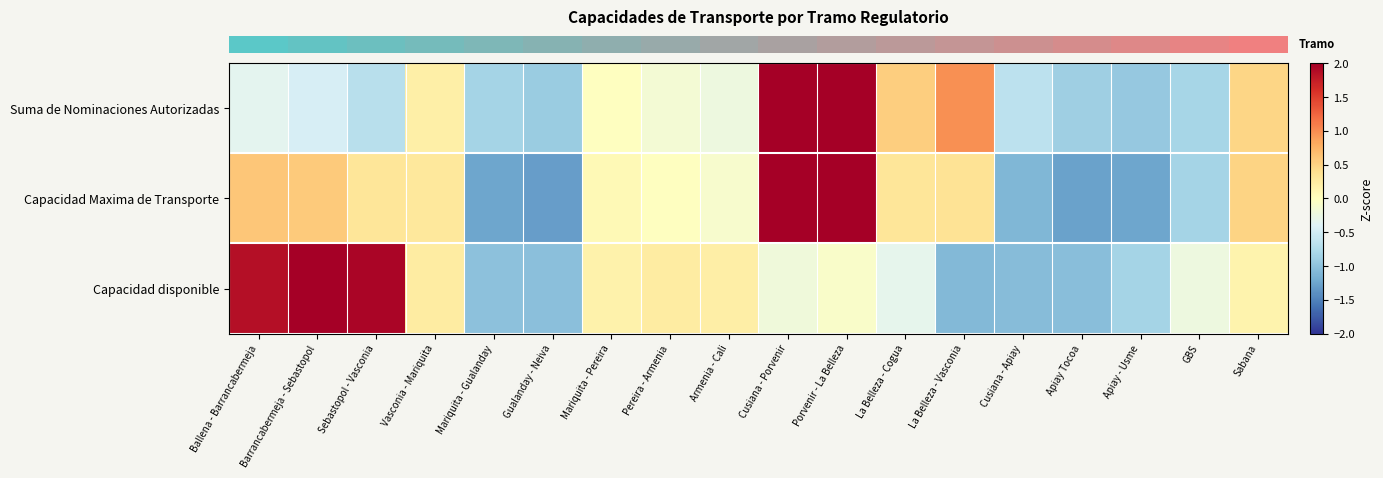

Which has a higher value, Apiay Tocoa or Vasconia - Mariquita?

Vasconia - Mariquita